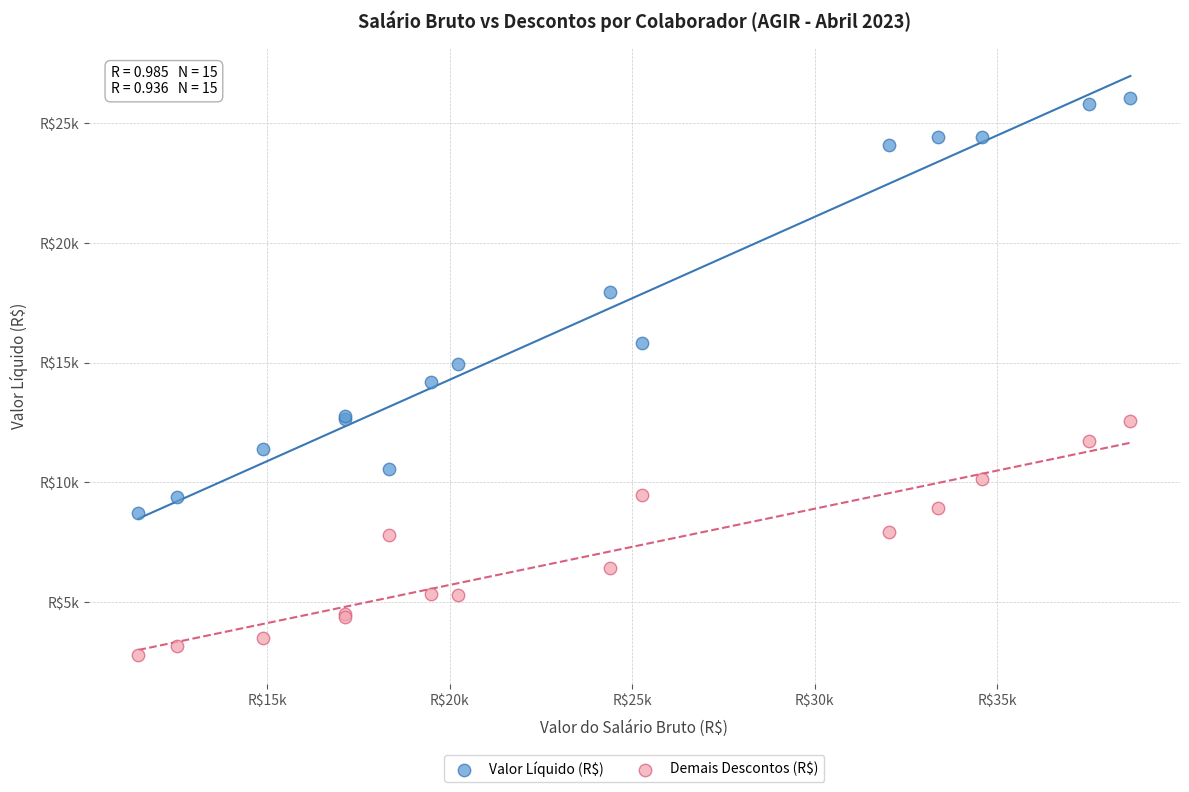

Which series has the largest Y range (max minus min)?

Valor Líquido (R$)